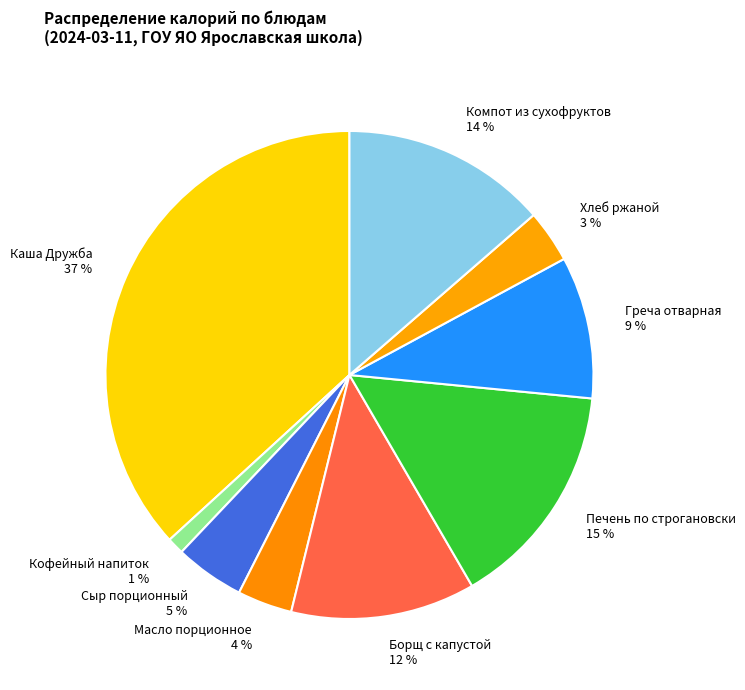

Do Печень по строгановски and Каша Дружба together represent more than half of the pie?

Yes